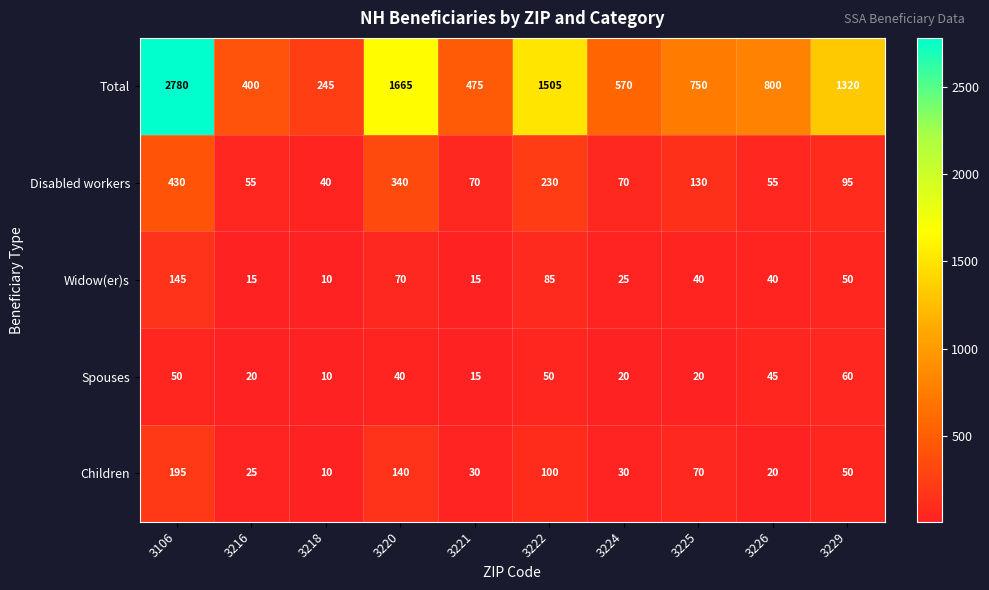

How many data points in Widow(er)s are less than 40?

4